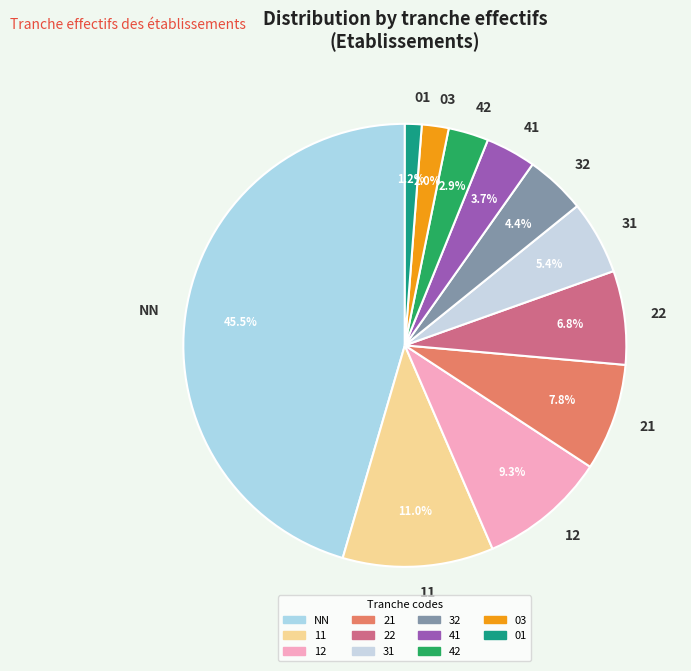

Which has a higher value, 03 or 42?

42